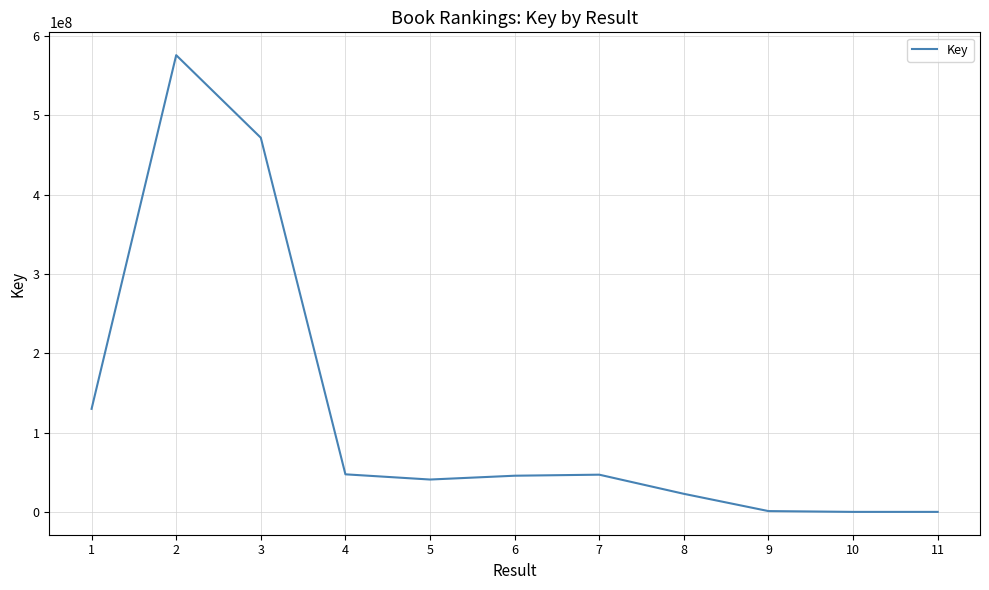

Is this an area chart (filled region under the line)?

No